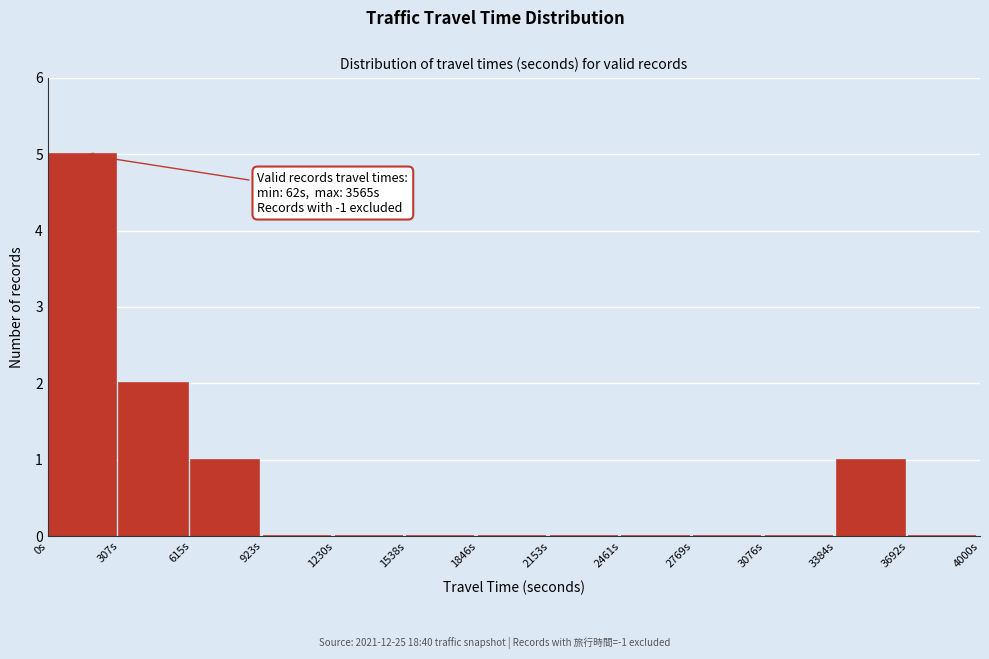

Over which range of the x-axis is the bar tallest?

0 to 300